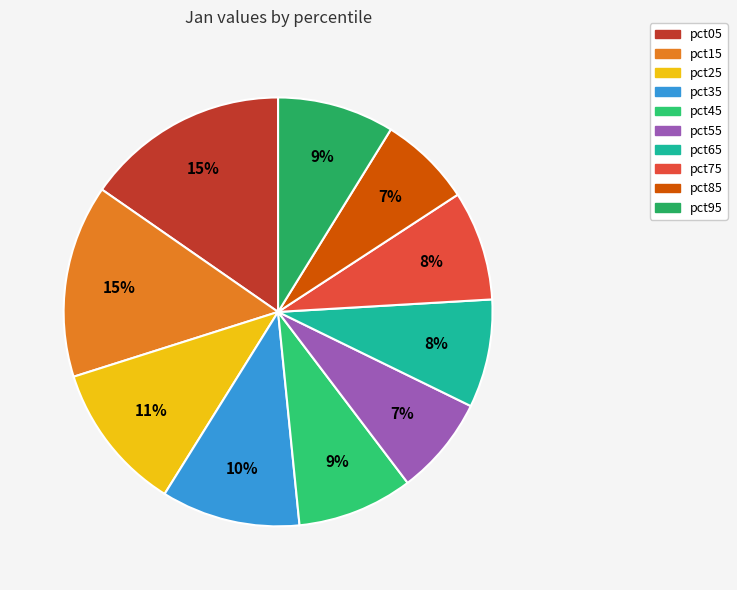

To the nearest percent, what is the difference between the largest and smallest slice percentages?

8%